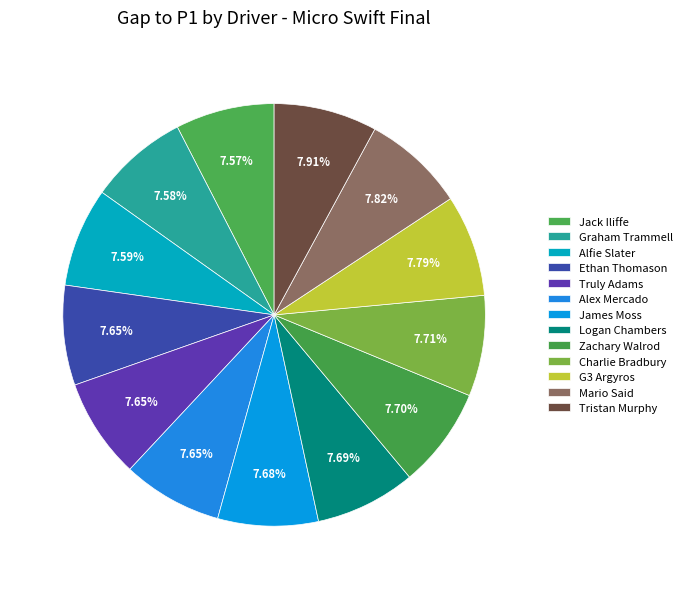

How many slices are in this pie chart?

13